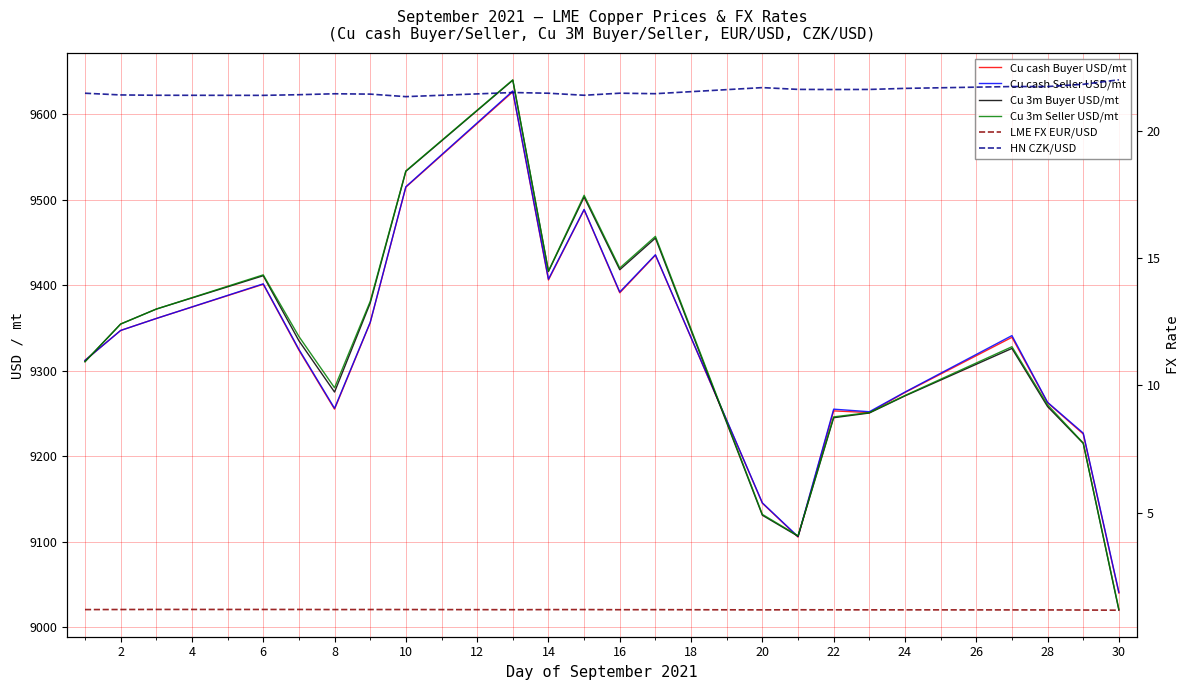

True or false: HN CZK/USD and Cu 3m Seller USD/mt intersect in this chart.

False